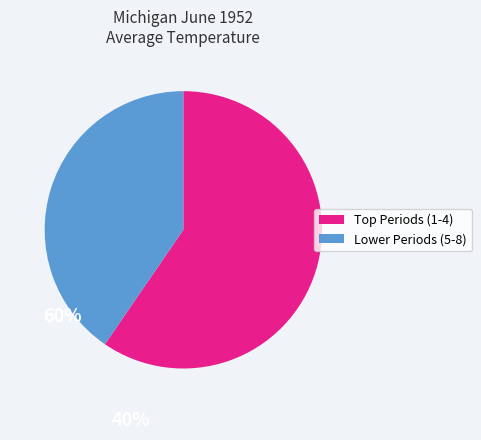

What is the largest slice in the pie chart?

Top Periods (1-4)